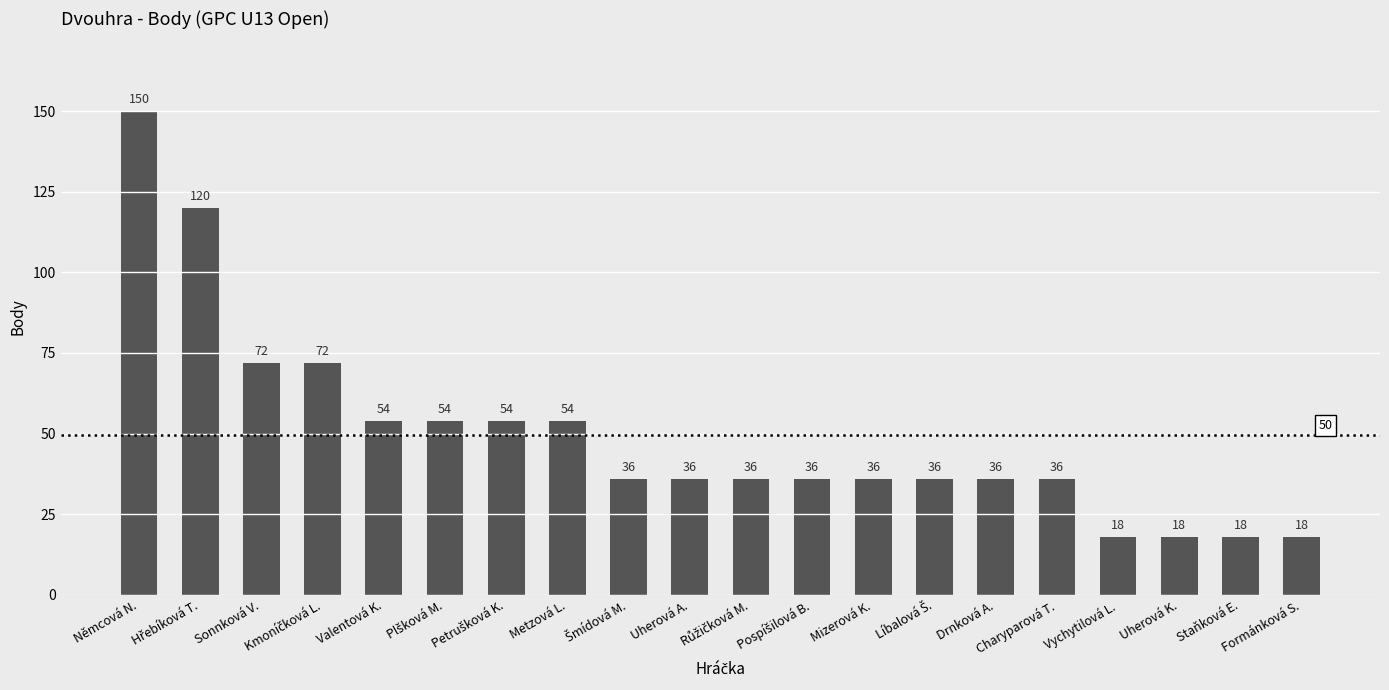

What is the value of the 4th bar from the left?

72